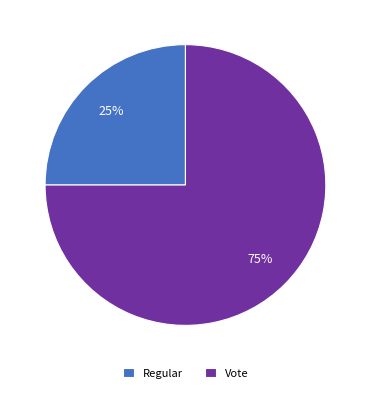

To the nearest percent, what percentage of the pie is Vote?

75%